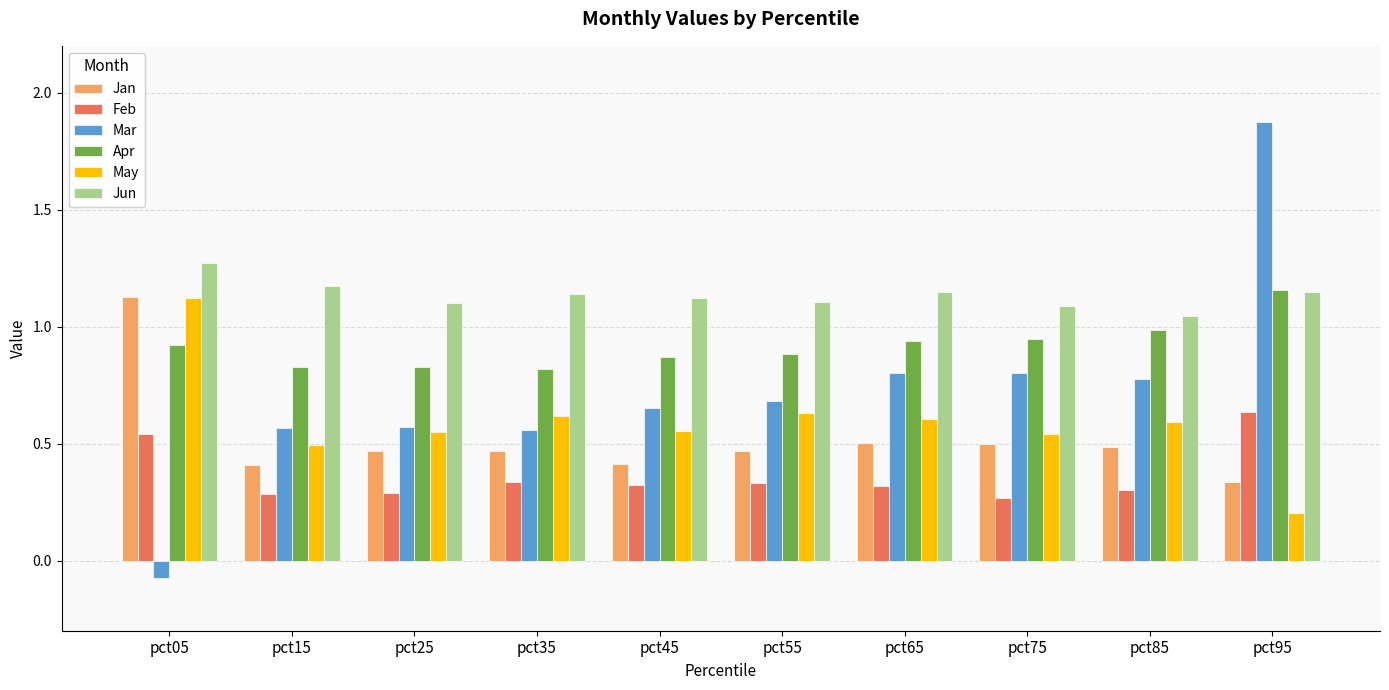

Which series has the largest range (max minus min)?

Mar